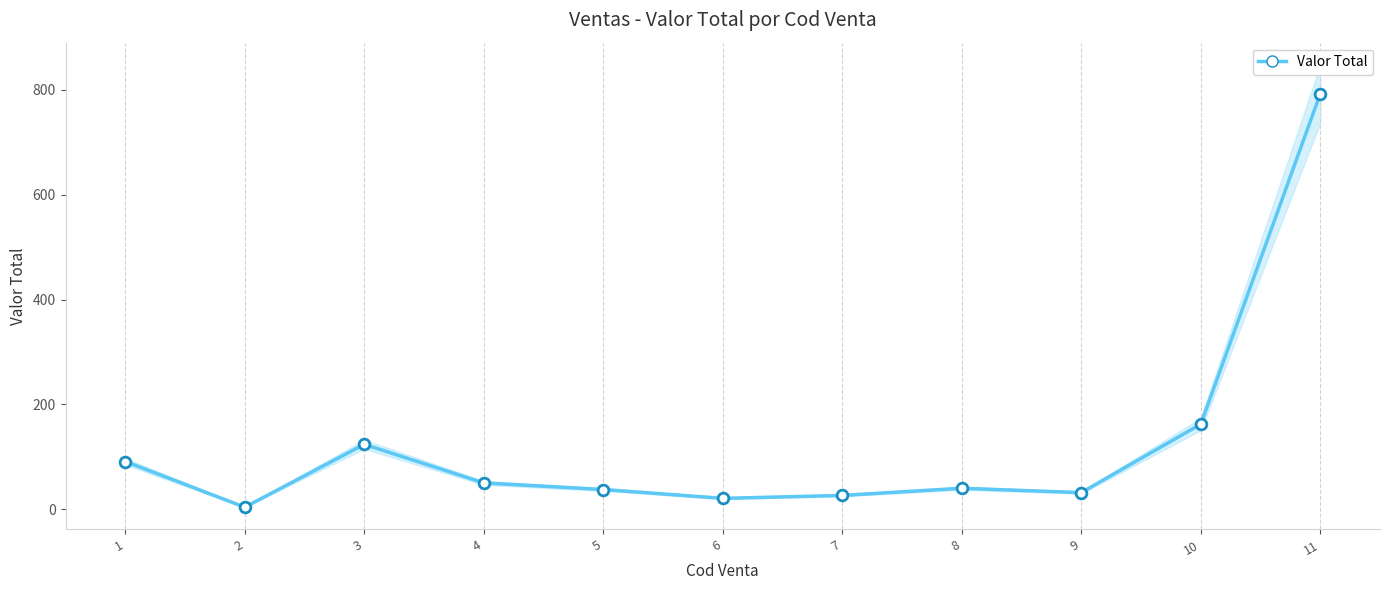

Between 11 and 10, which is larger?

11